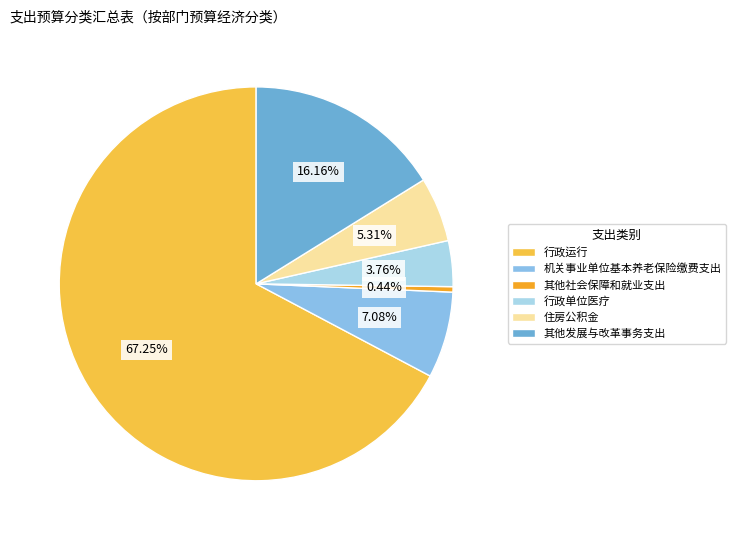

What percentage is the 其他发展与改革事务支出 slice, to the nearest percent?

16%